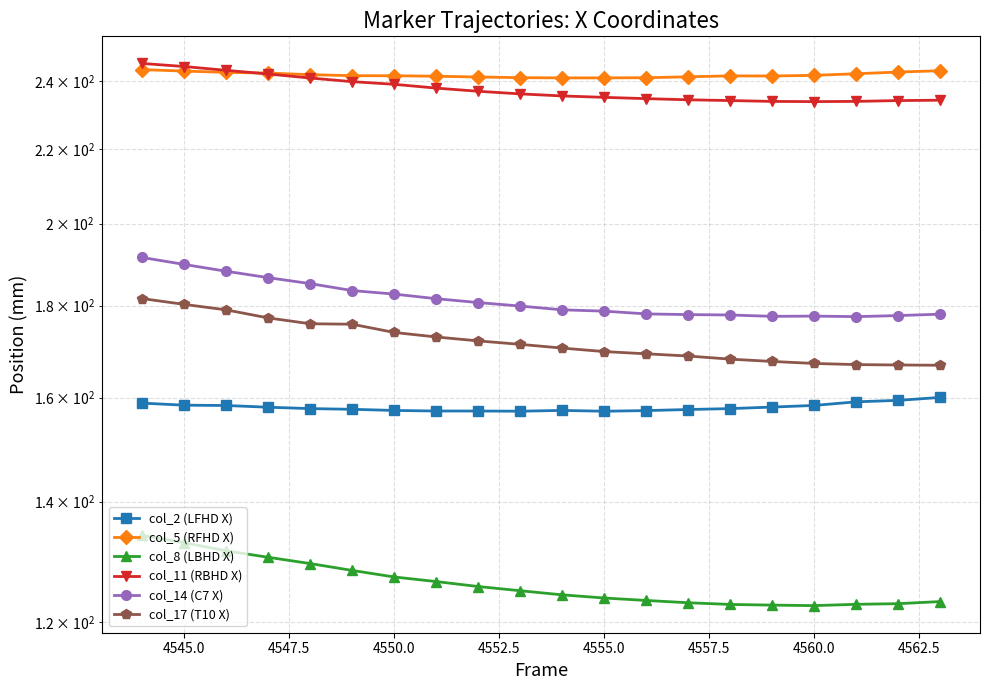

What are all the series names shown in the legend?

col_2 (LFHD X), col_5 (RFHD X), col_8 (LBHD X), col_11 (RBHD X), col_14 (C7 X), col_17 (T10 X)